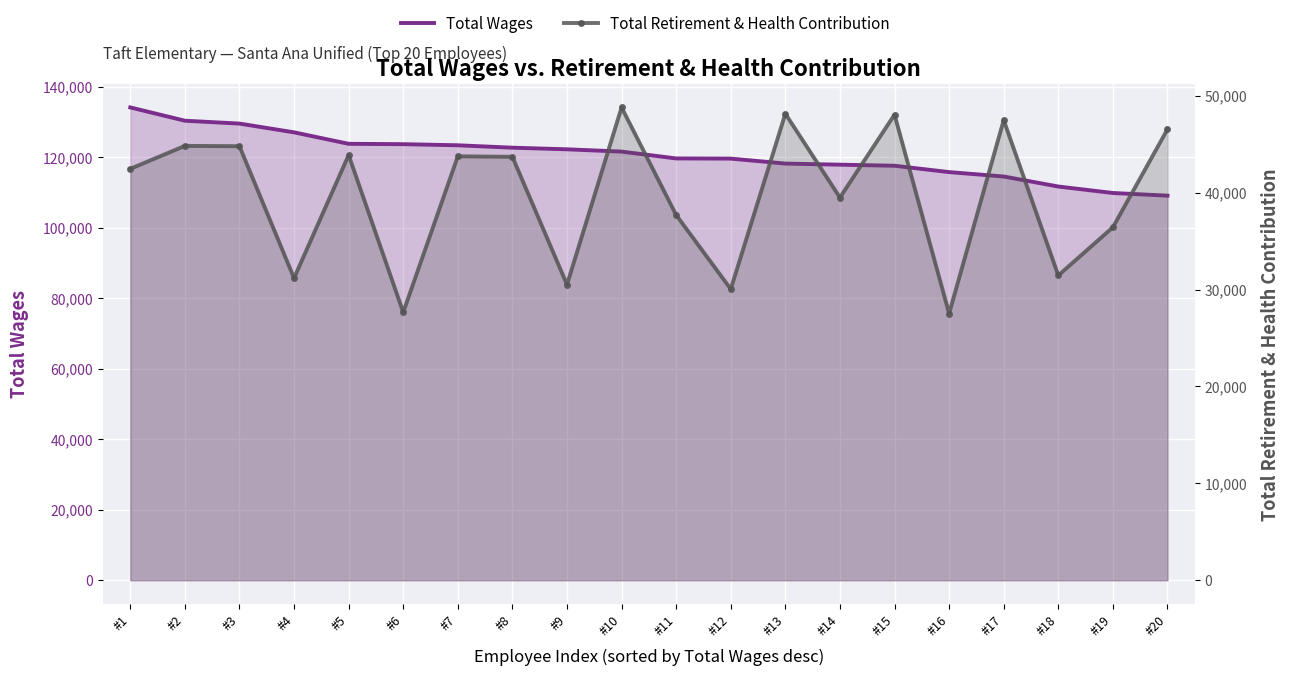

What is the average value of the Total Wages series?

120646